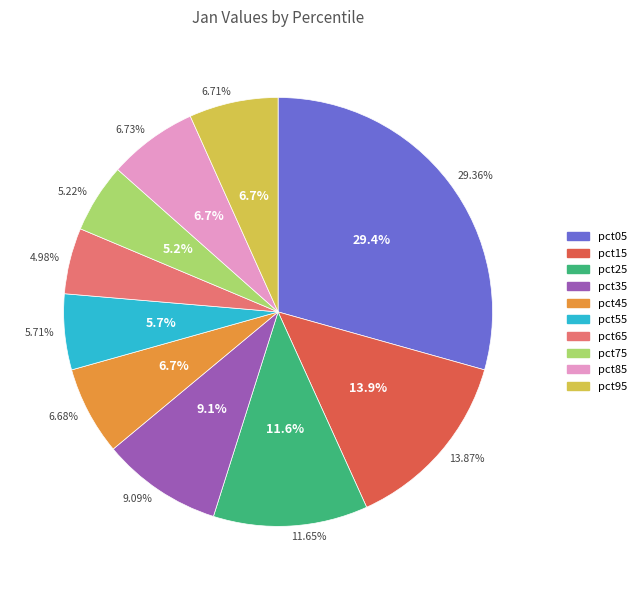

To the nearest percent, what percentage of the pie is pct05?

29%